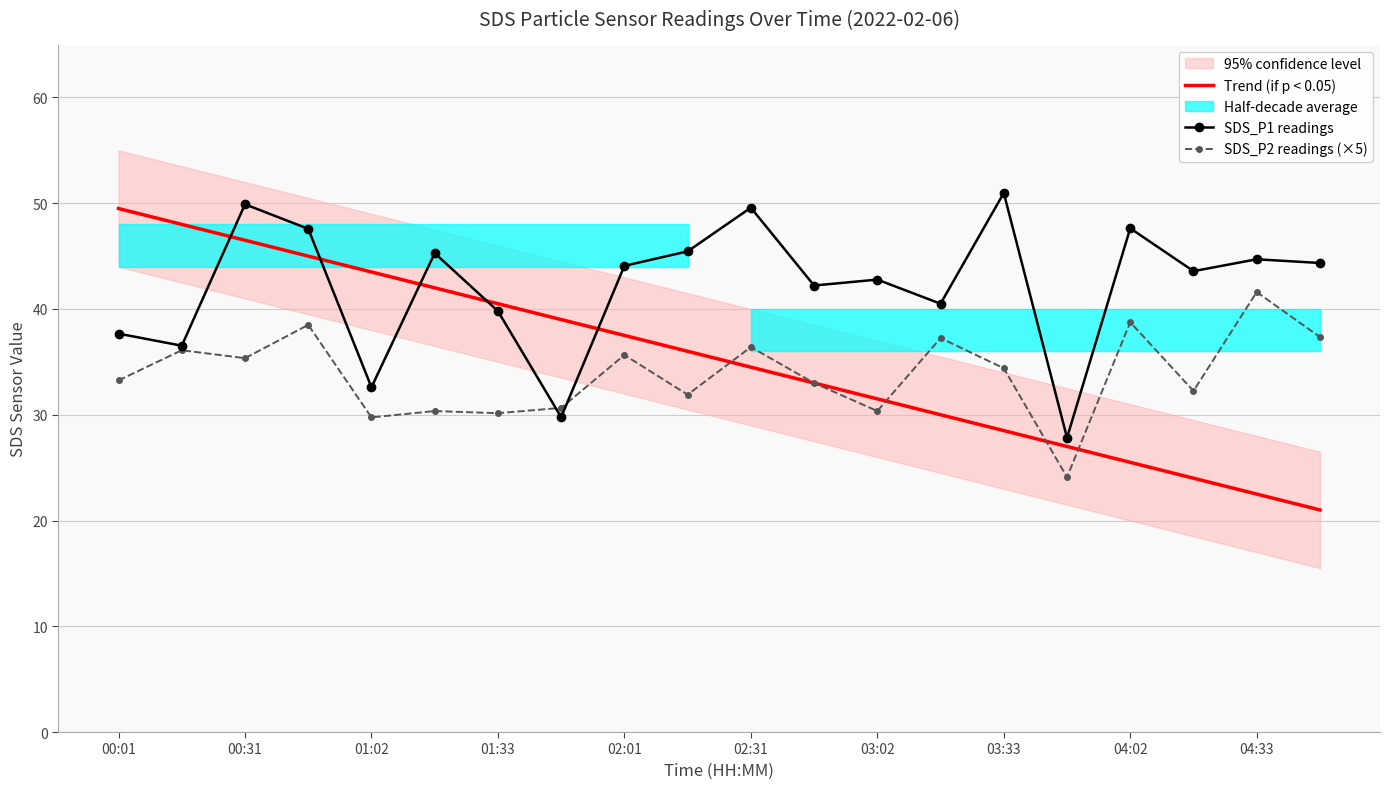

List the series in order of their overall mean, lowest first.

SDS_P2 readings (×5), Trend (if p < 0.05), SDS_P1 readings